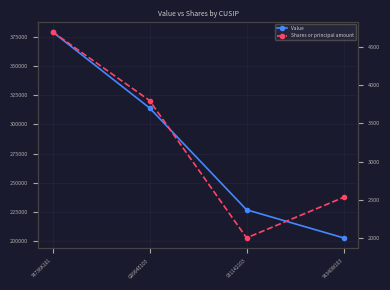

What is the maximum value shown in the chart?

379000